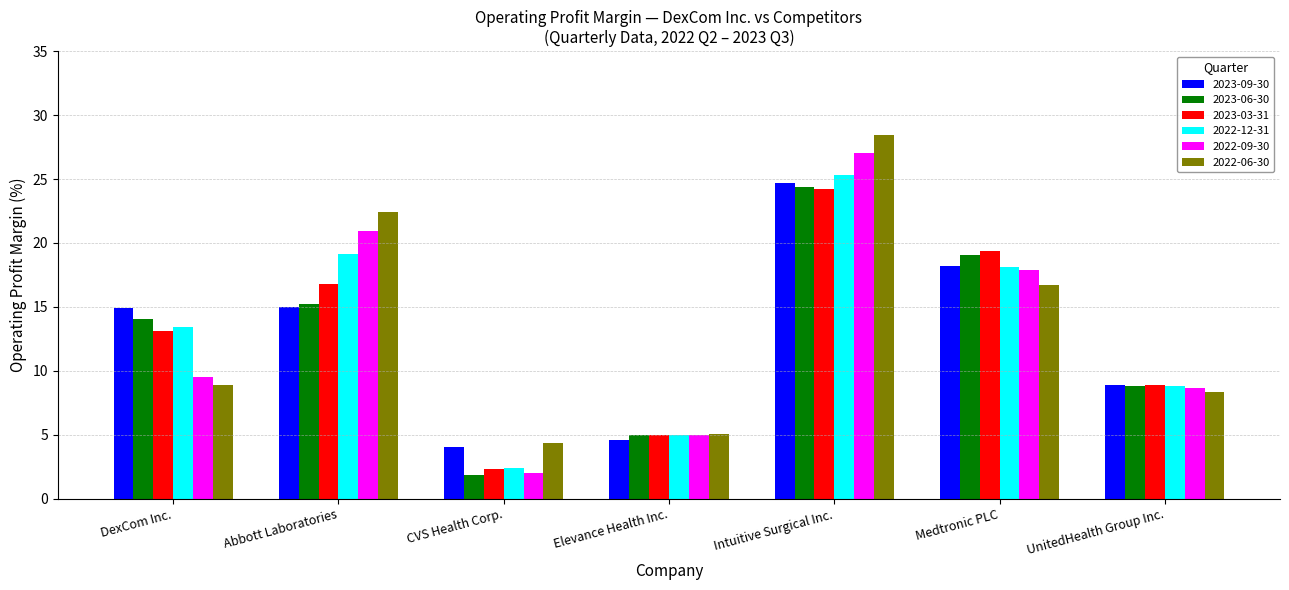

Is it true that 2022-09-30 equals 9.5 at DexCom Inc.?

True